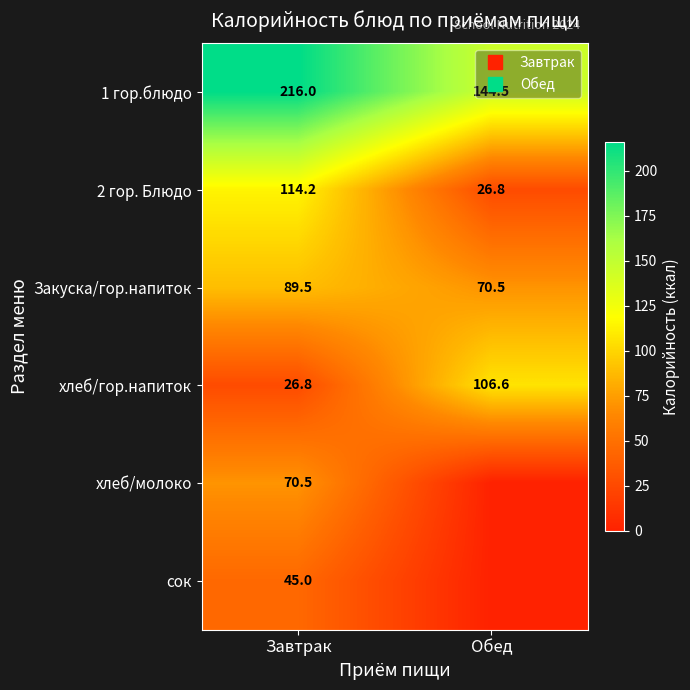

List the labels in order of 1 гор.блюдо value, largest first.

Завтрак, Обед